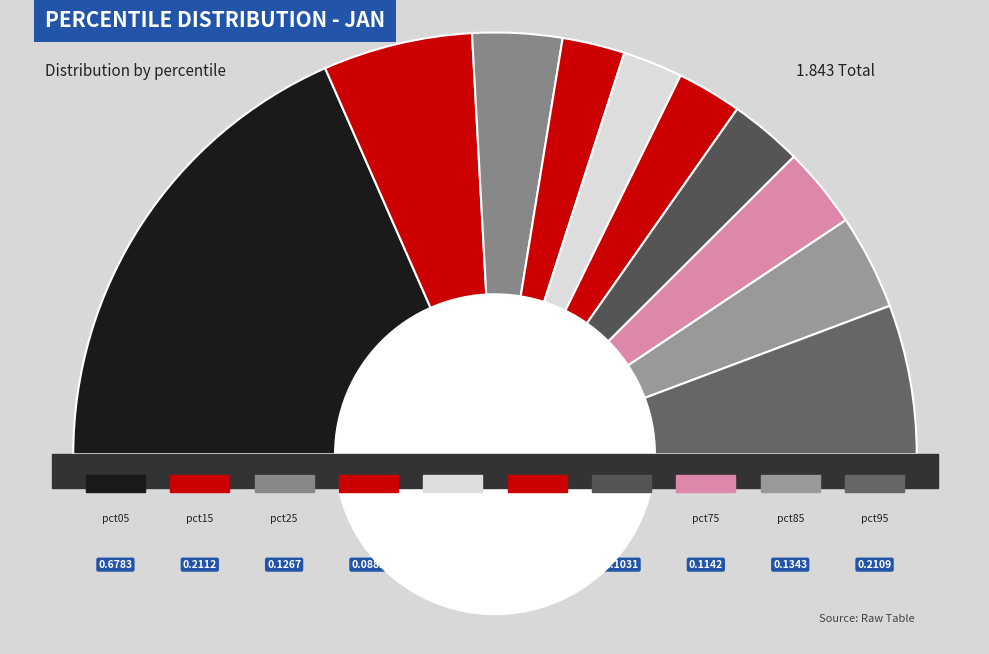

Is it true that pct75 is 1% of the pie?

False